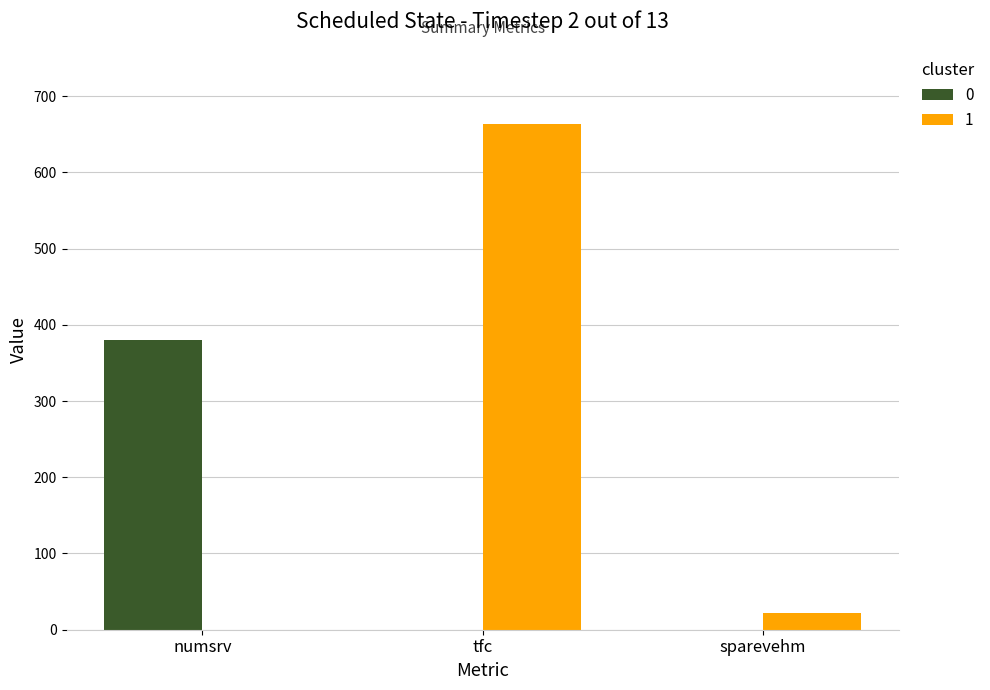

Which category has the highest value in the 0 series?

numsrv